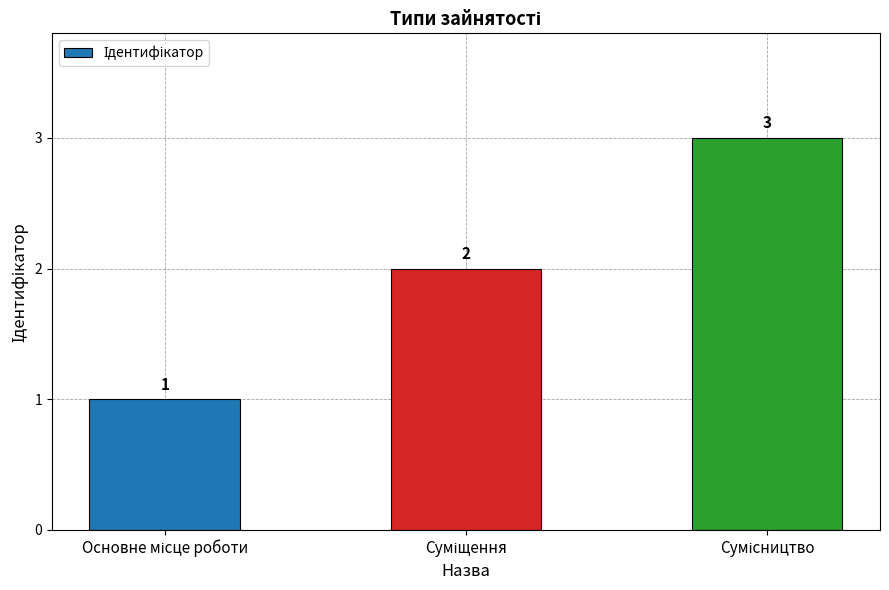

Count the values in the range 1 to 3.

3